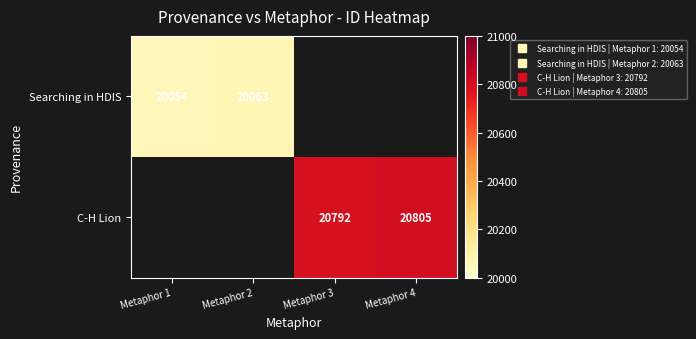

What is the maximum value shown in the chart?

20805.0